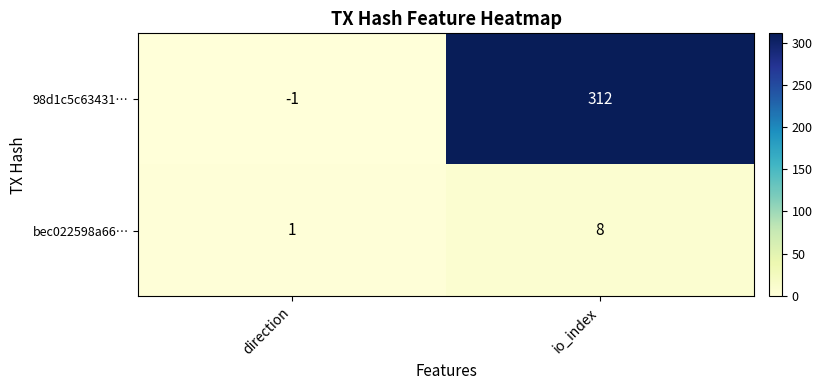

At direction, list the series in order from smallest to largest.

98d1c5c63431…, bec022598a66…